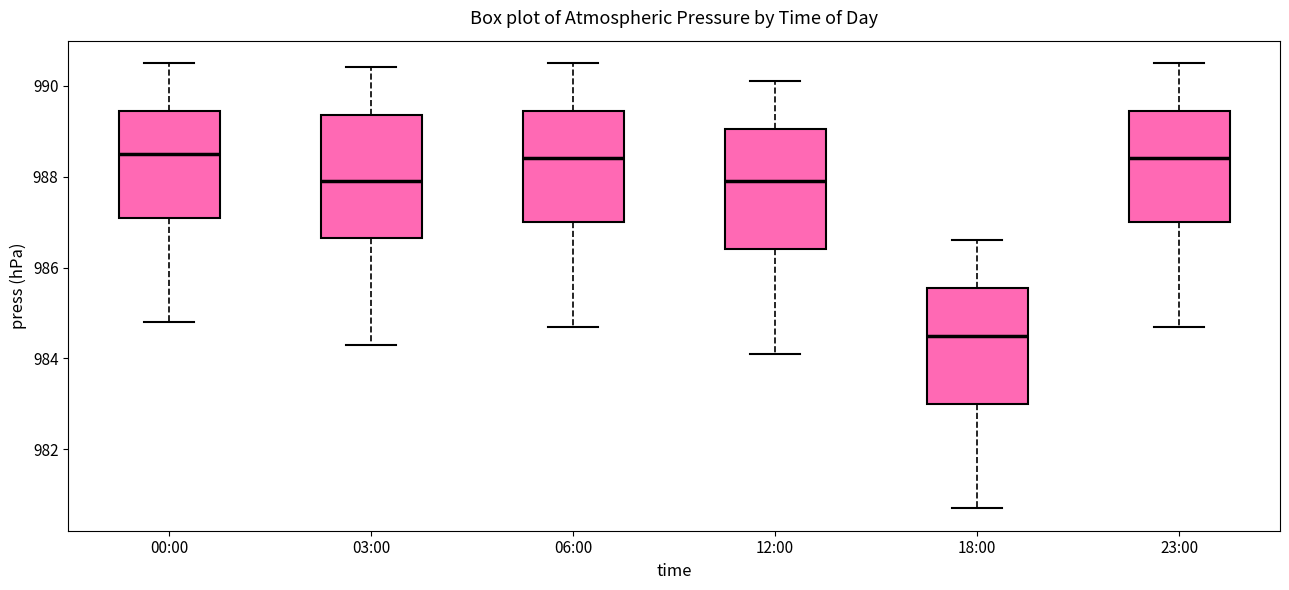

Reading left to right, transcribe this box plot: for each box, give where its median line is, the range the box spans, and where its two whiskers end, as read against the y-axis. The values are not printed on the chart, so give them approximately, as read against the axis.

00:00: median 988.6, box 987.2 to 989.4, whiskers 984.8 to 990.6
03:00: median 988.0, box 986.6 to 989.4, whiskers 984.4 to 990.4
06:00: median 988.4, box 987.0 to 989.4, whiskers 984.8 to 990.6
12:00: median 988.0, box 986.4 to 989.0, whiskers 984.2 to 990.2
18:00: median 984.6, box 983.0 to 985.6, whiskers 980.8 to 986.6
23:00: median 988.4, box 987.0 to 989.4, whiskers 984.8 to 990.6